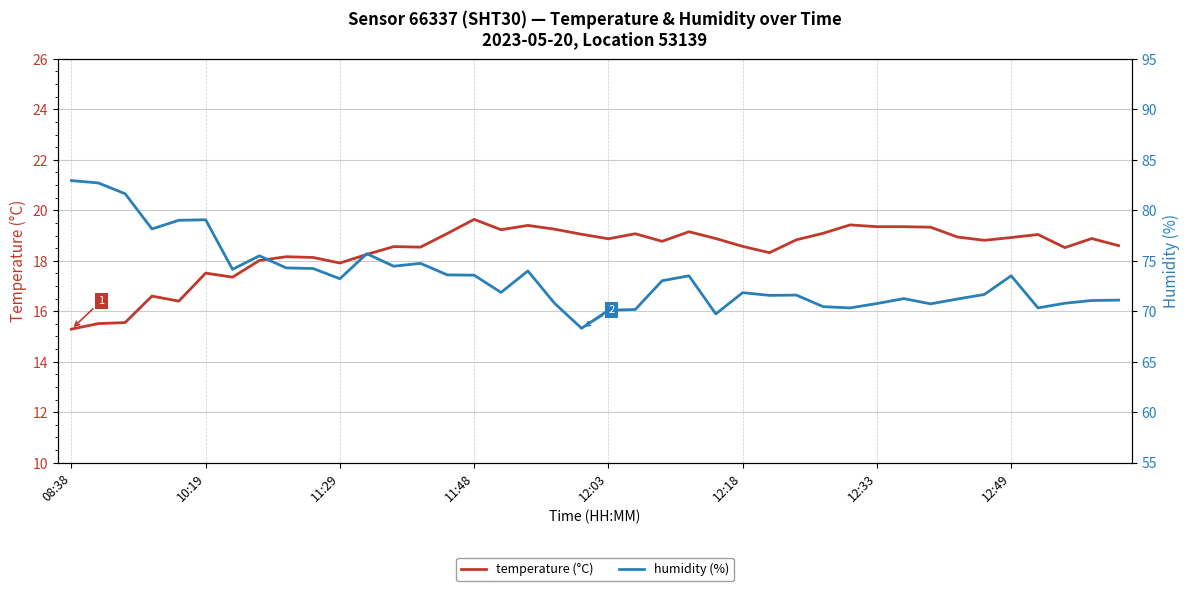

Which series has the widest spread of values?

humidity (%)